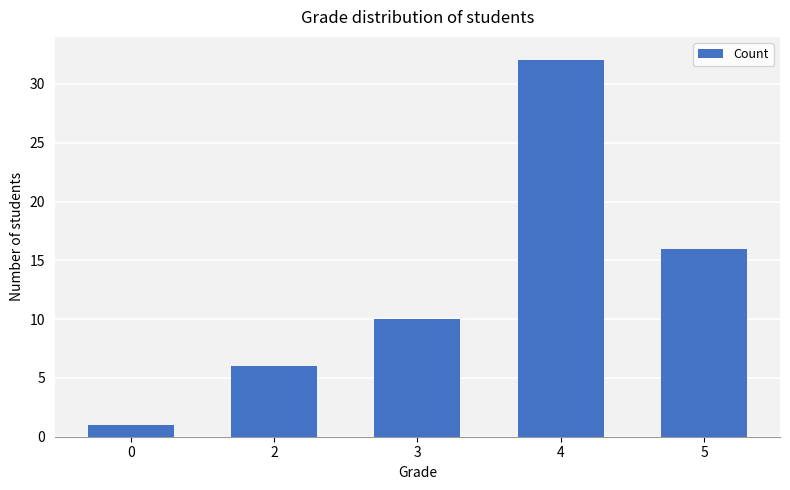

Which label corresponds to the largest value in the chart?

4